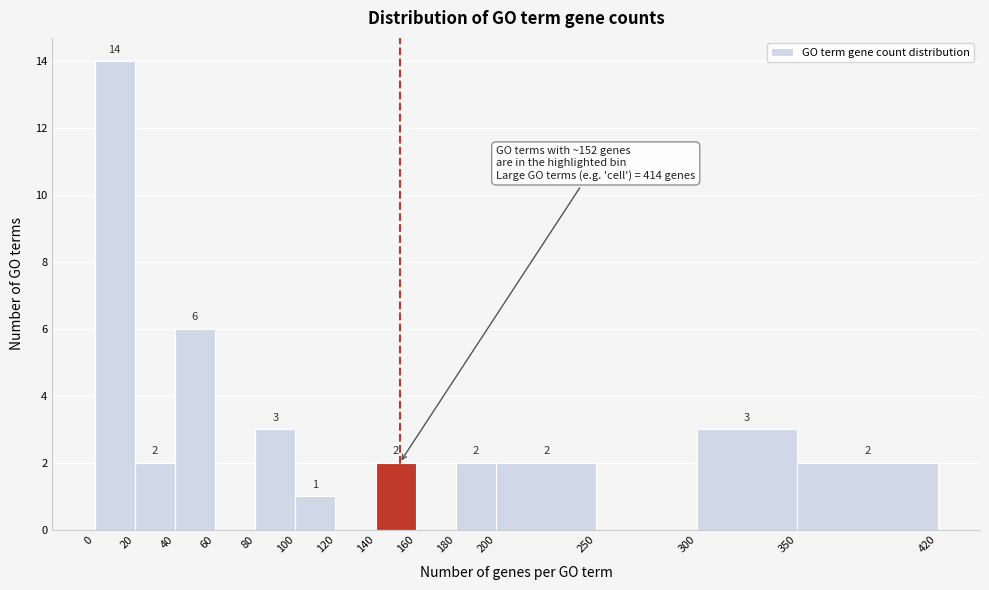

Over which range of the x-axis is the bar tallest?

0 to 20